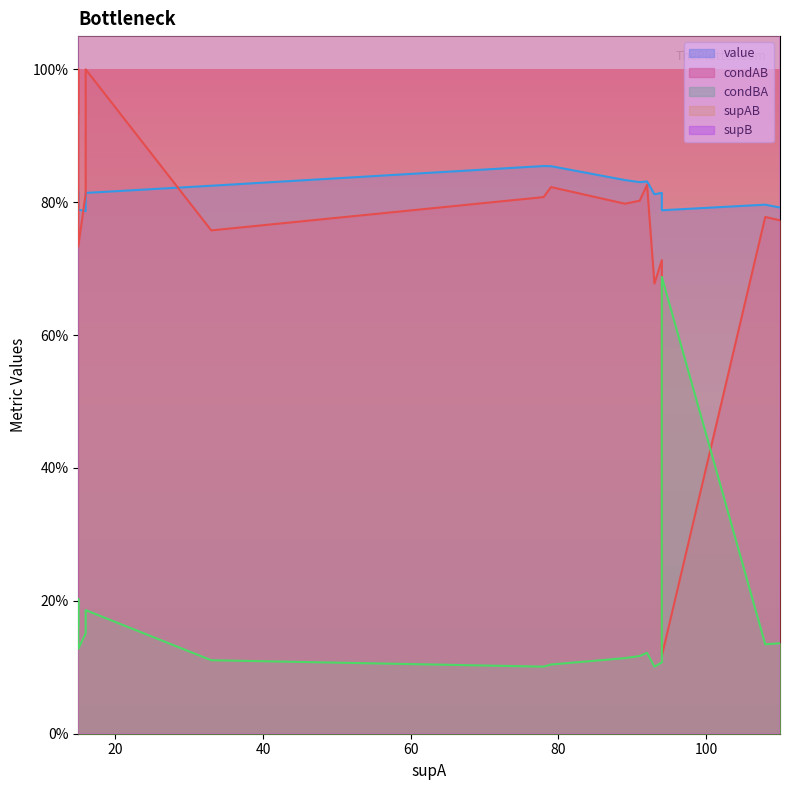

Between 16 and 92, which is larger?

92